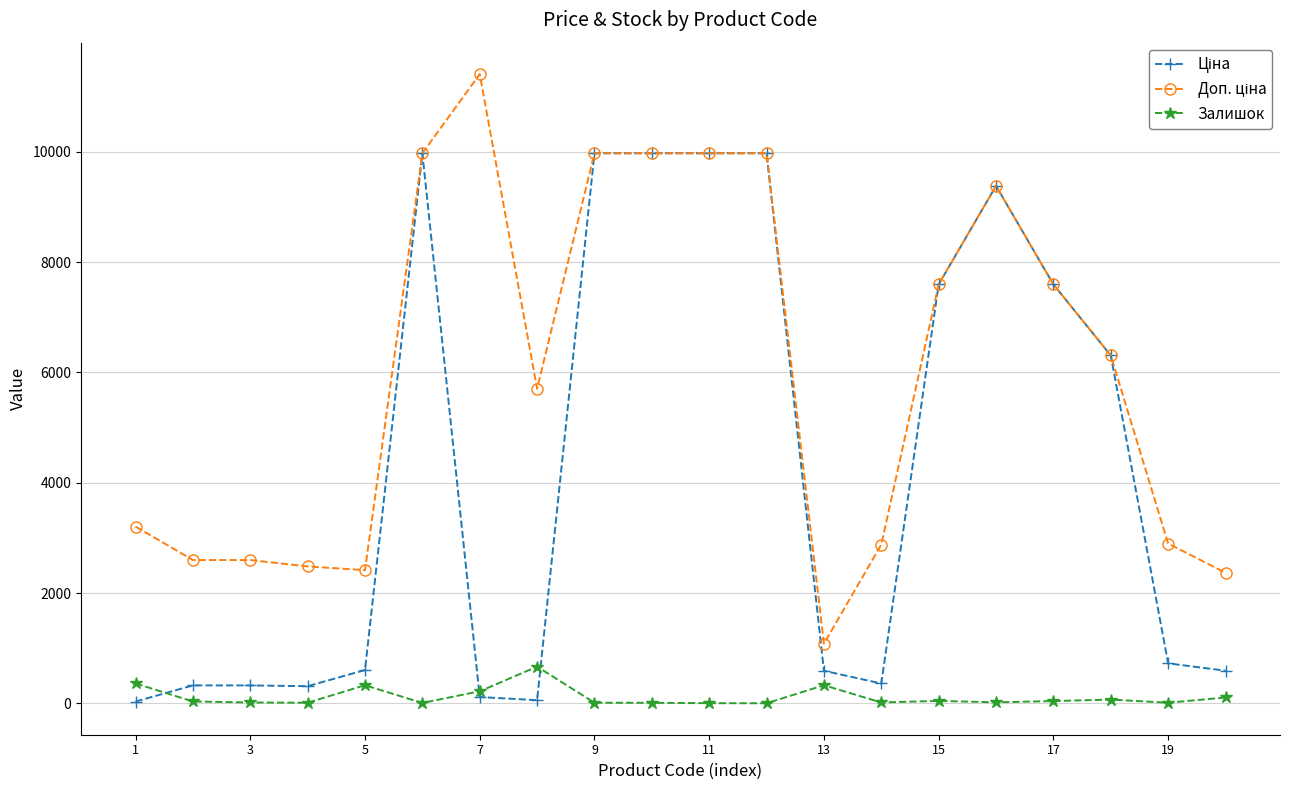

How many data points does each series have?

20